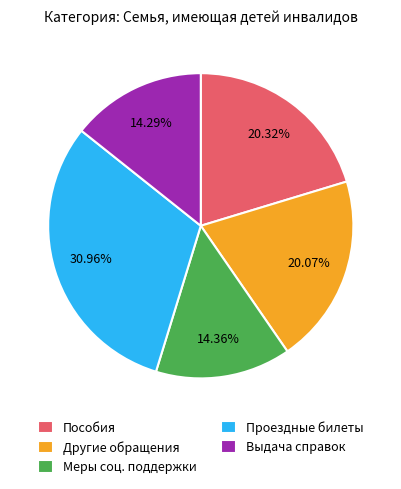

To the nearest percent, what is the difference between the Меры соц. поддержки and Пособия slice percentages?

6%